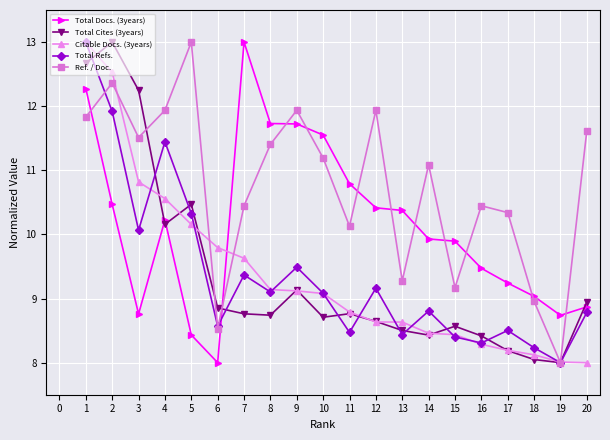

Where is Ref. / Doc. nearest to the value 10?

11